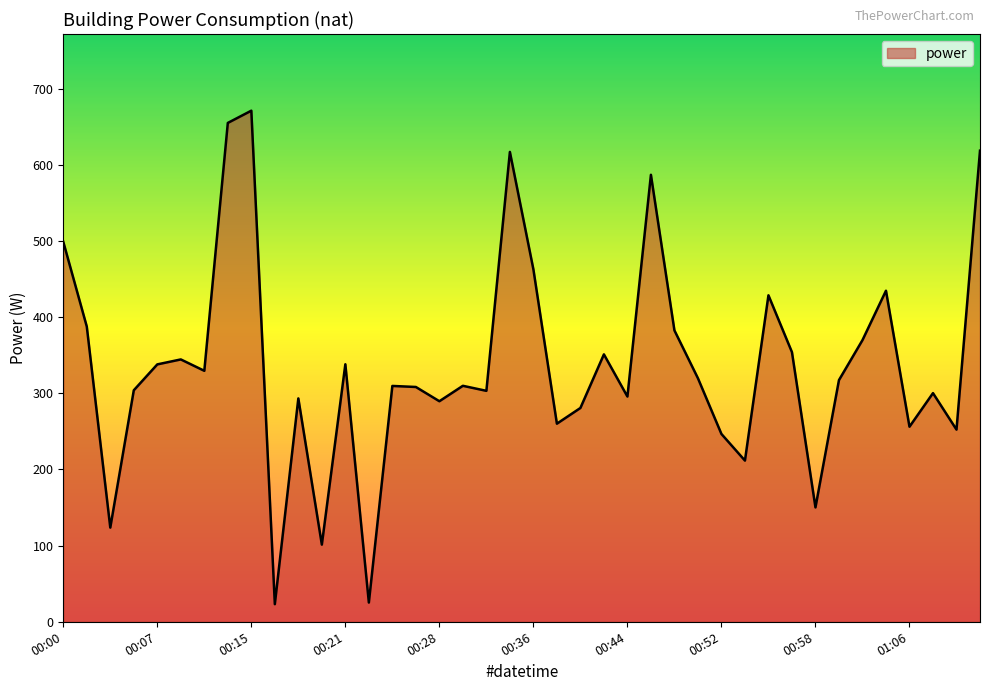

What is the maximum value shown in the chart?

671.1